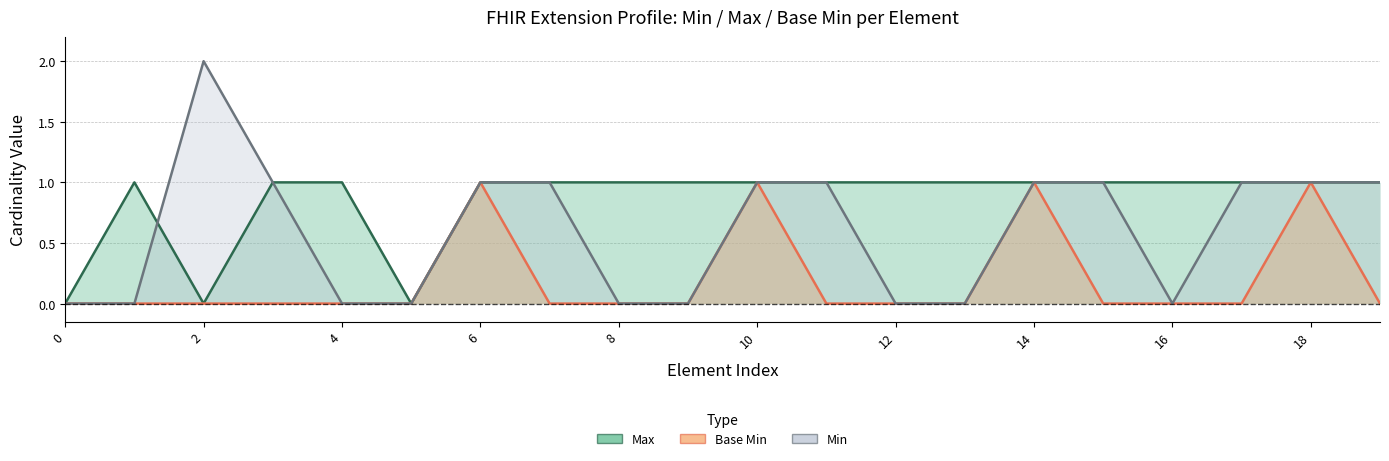

How many lines are shown in the chart?

3